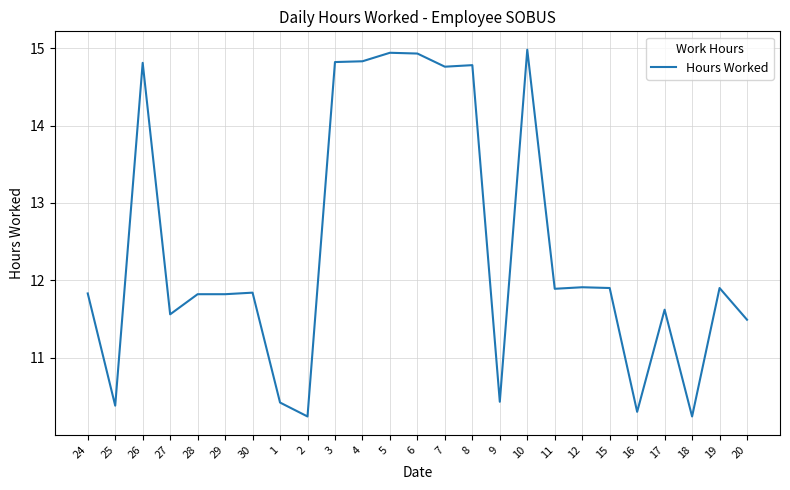

What is the approximate value at 20?

11.5